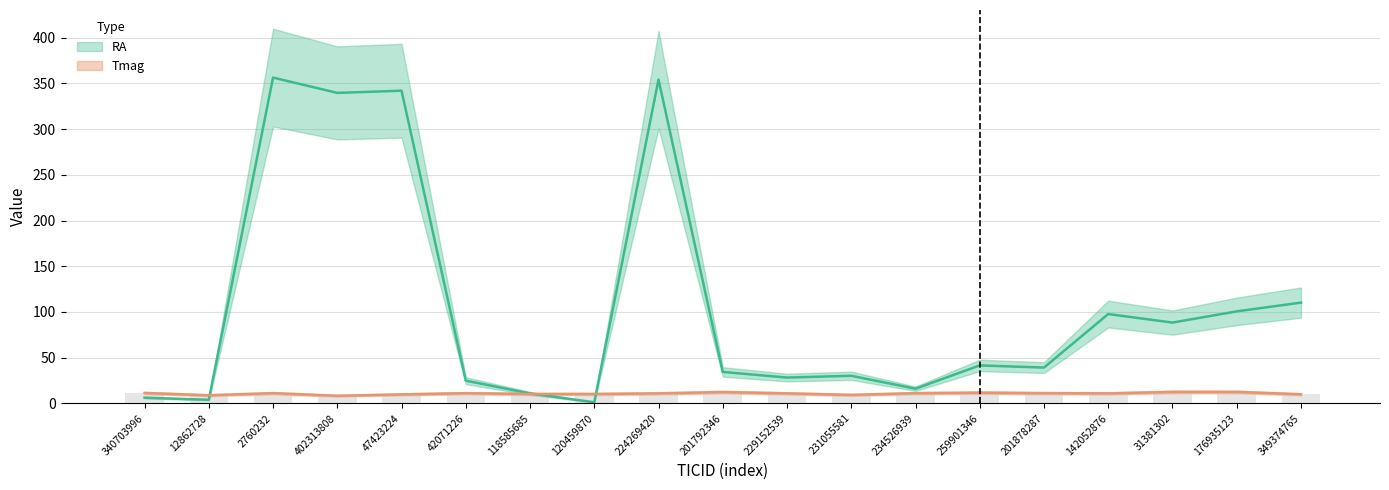

What is the total value across all series at 201792346?

46.7